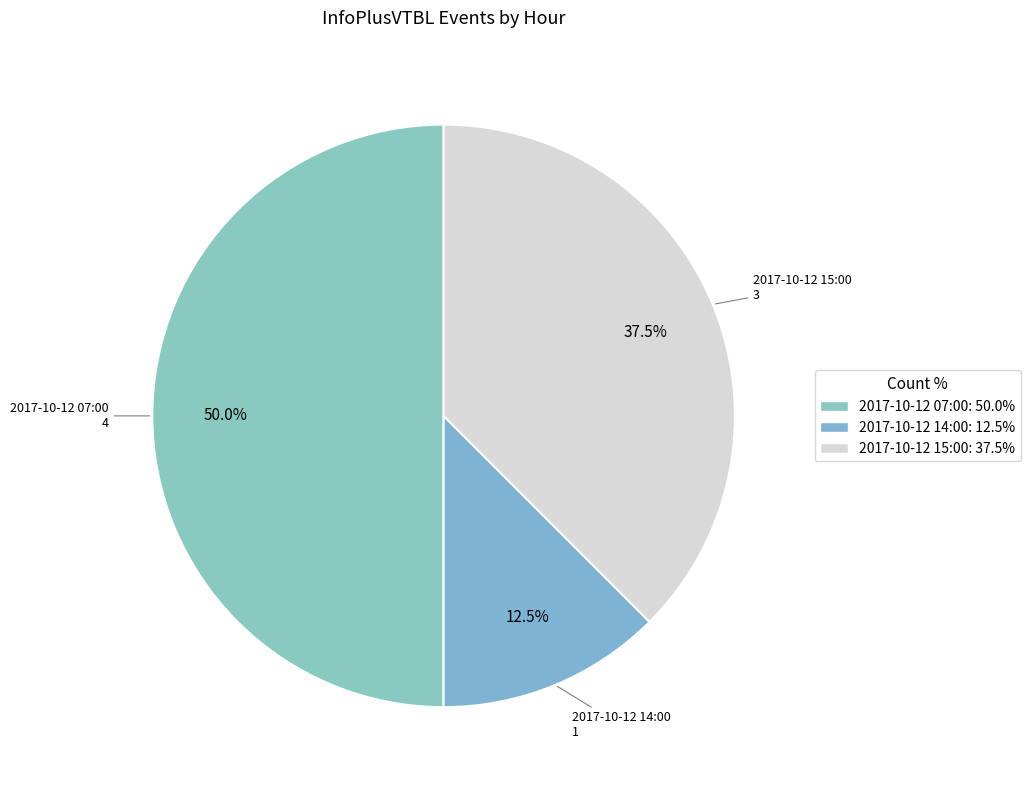

The 2017-10-12 15:00 slice represents 52% of the pie. True or false?

False